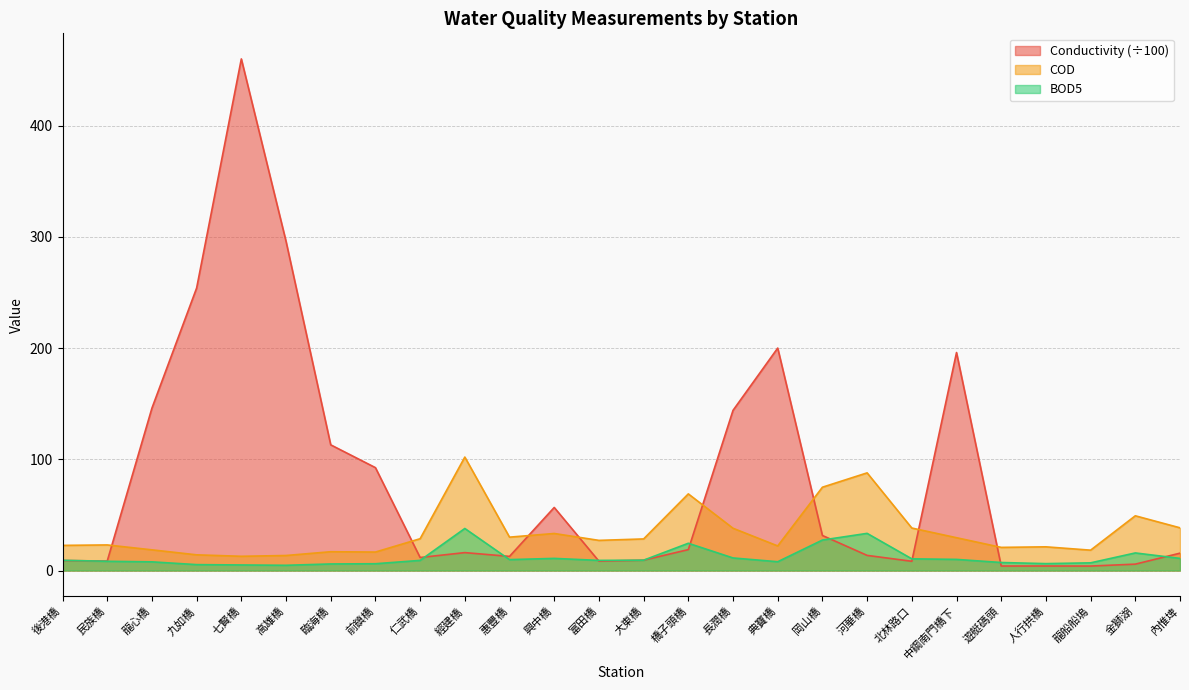

Does the chart display data point markers on the line(s)?

No